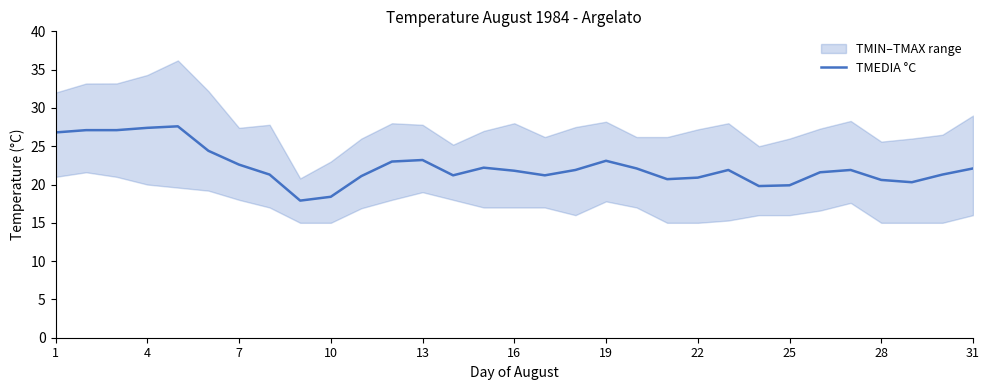

How many data points does each series have?

31